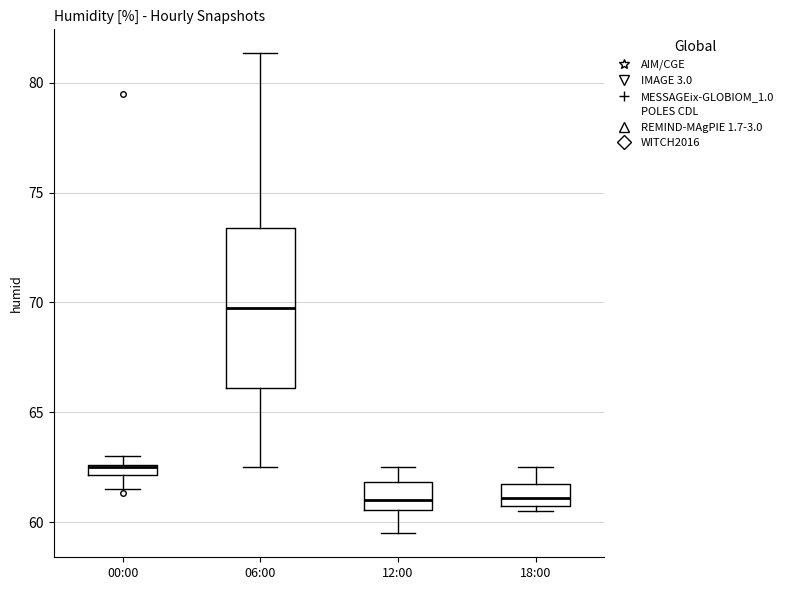

Which box has the highest median line?

06:00